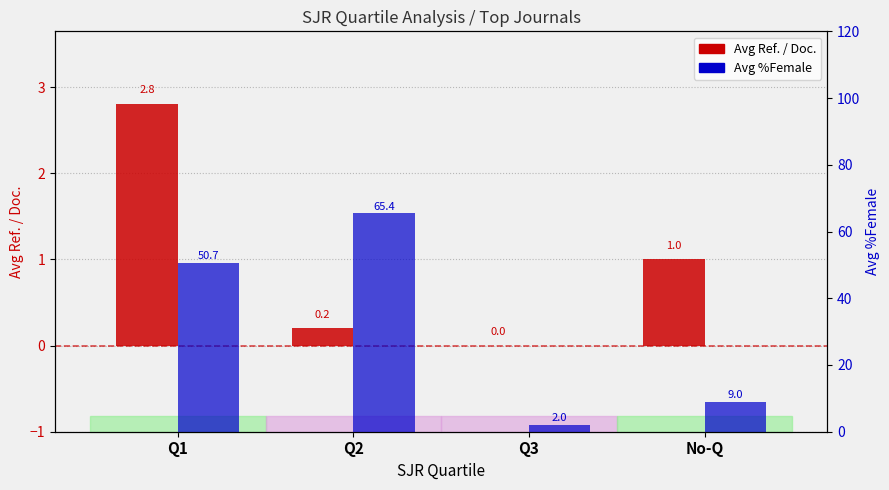

What are all the series names shown in the legend?

Avg Ref. / Doc., Avg %Female